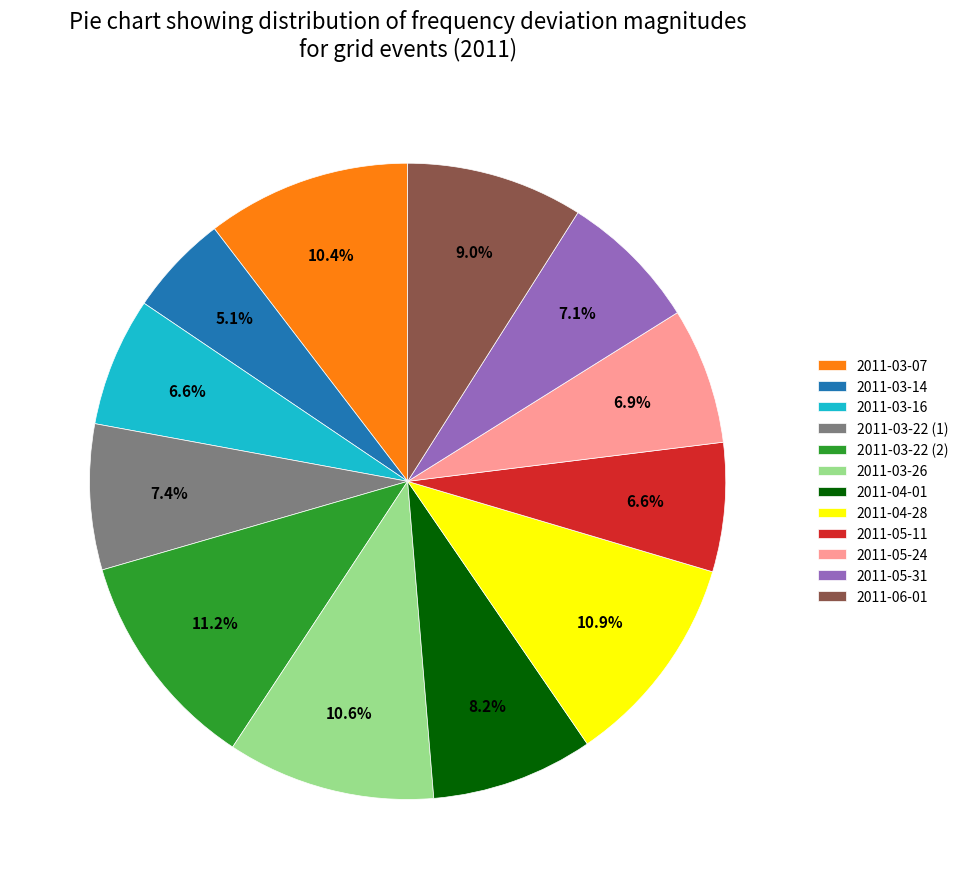

Is 2011-04-28 the majority of the pie?

No